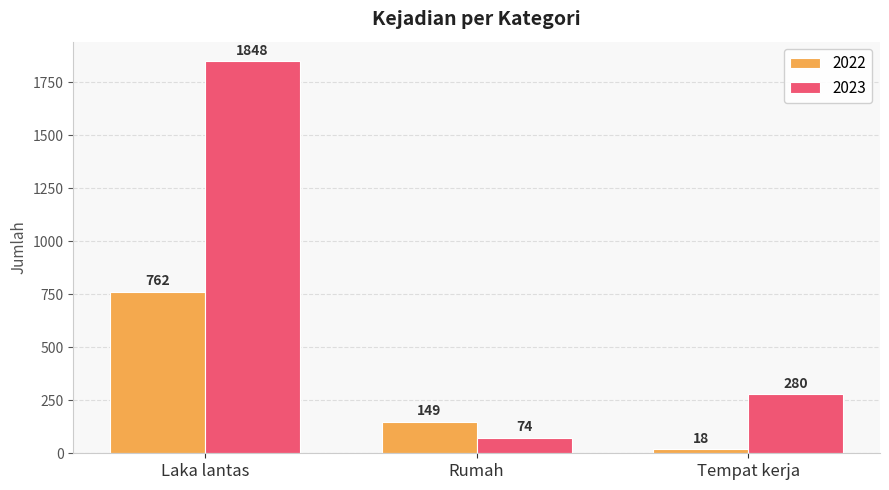

At how many categories does at least one series exceed 1752?

1